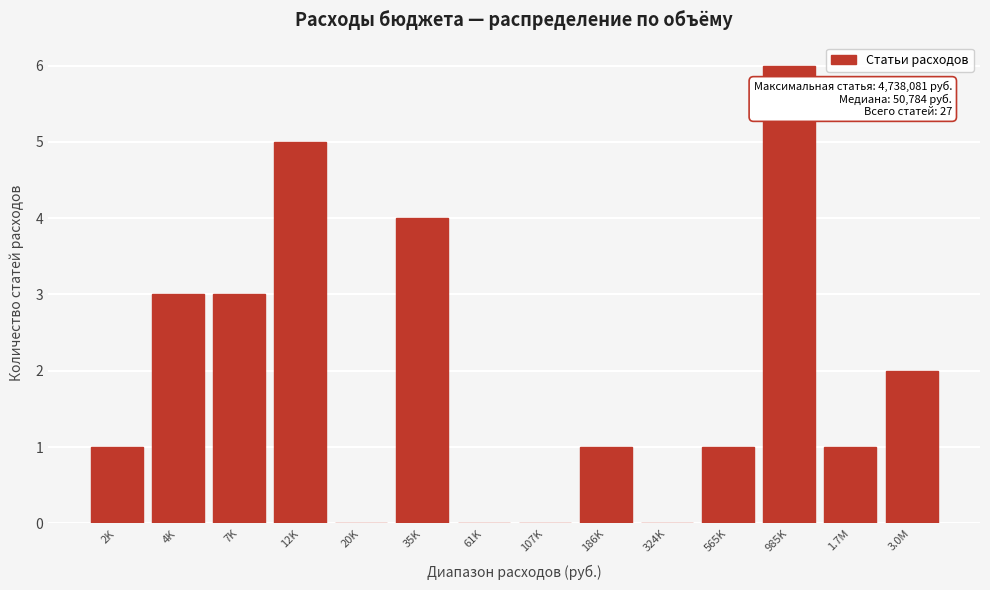

Reading left to right, extract all data points from this chart.

2K=1	4K=3	7K=3	12K=5	20K=0	35K=4	61K=0	107K=0	186K=1	324K=0	565K=1	985K=6	1.7M=1	3.0M=2